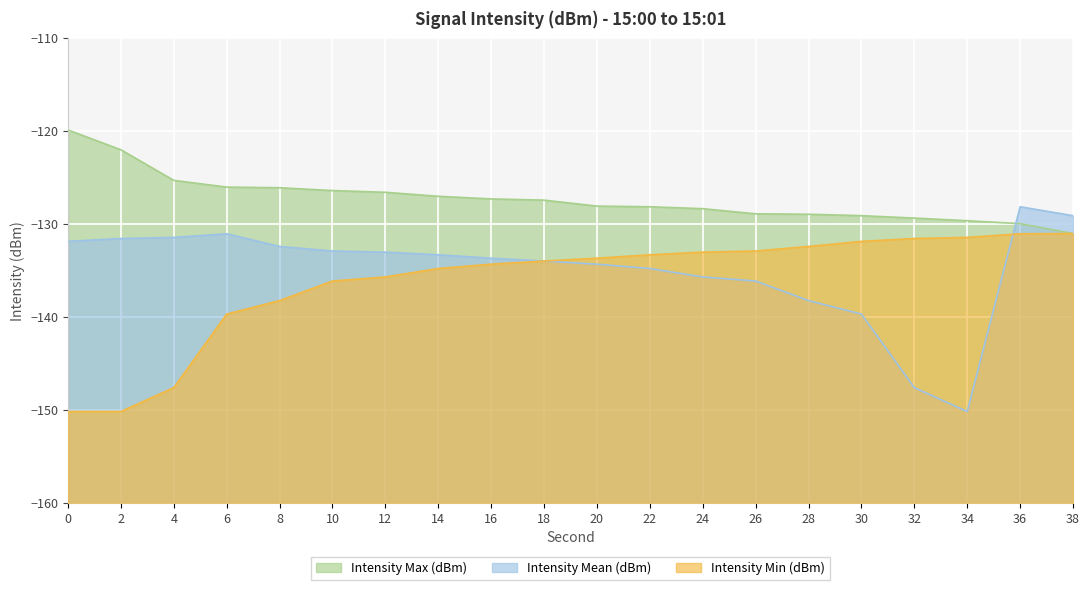

Which series changed the most between 4 and 8?

Intensity Min (dBm)